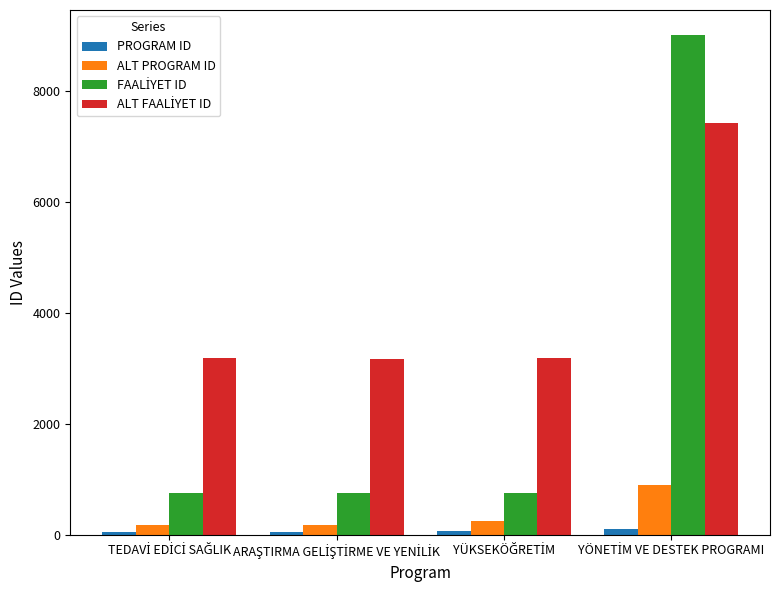

What is the maximum value shown in the chart?

9000